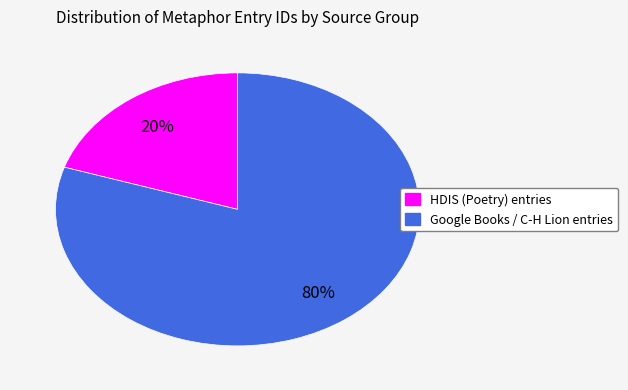

Count the number of slices in the pie.

2